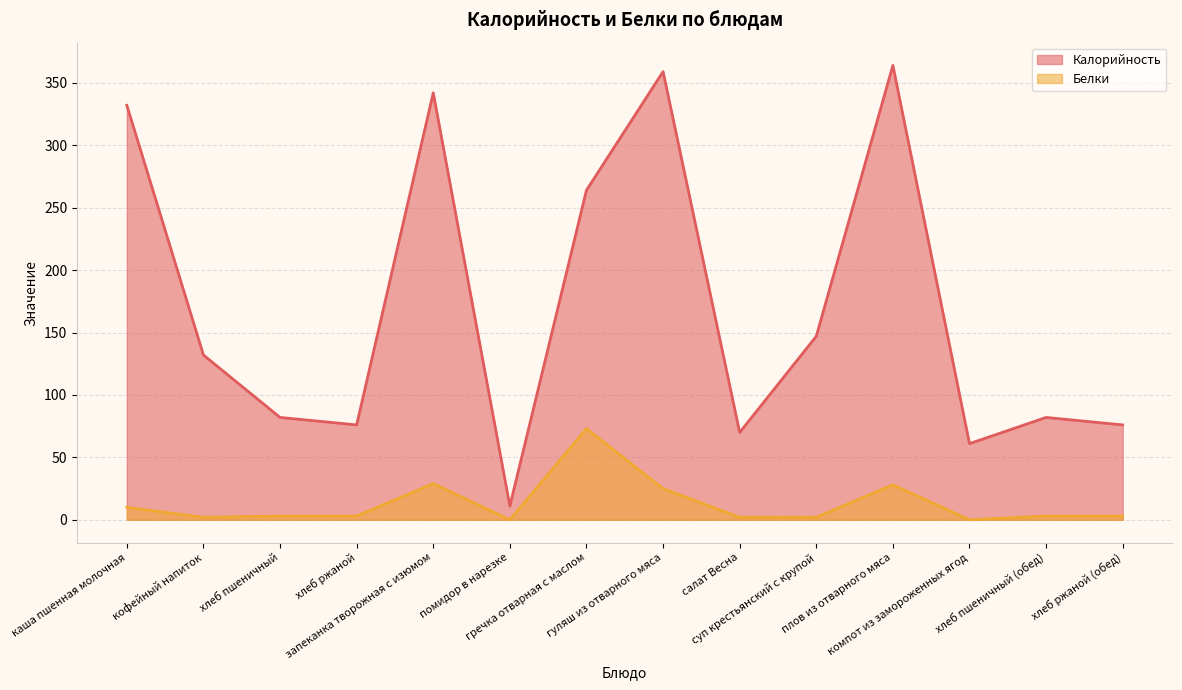

Read the Белки value at гуляш из отварного мяса, to the nearest 10.

20